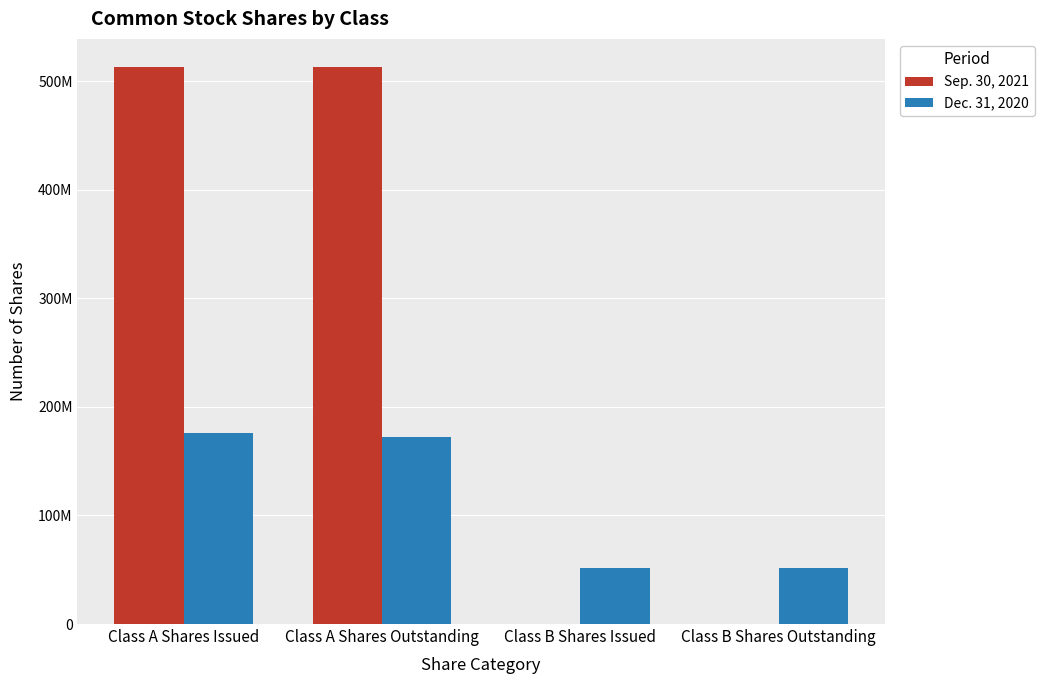

Are the bars grouped side by side (vs. stacked)?

Yes